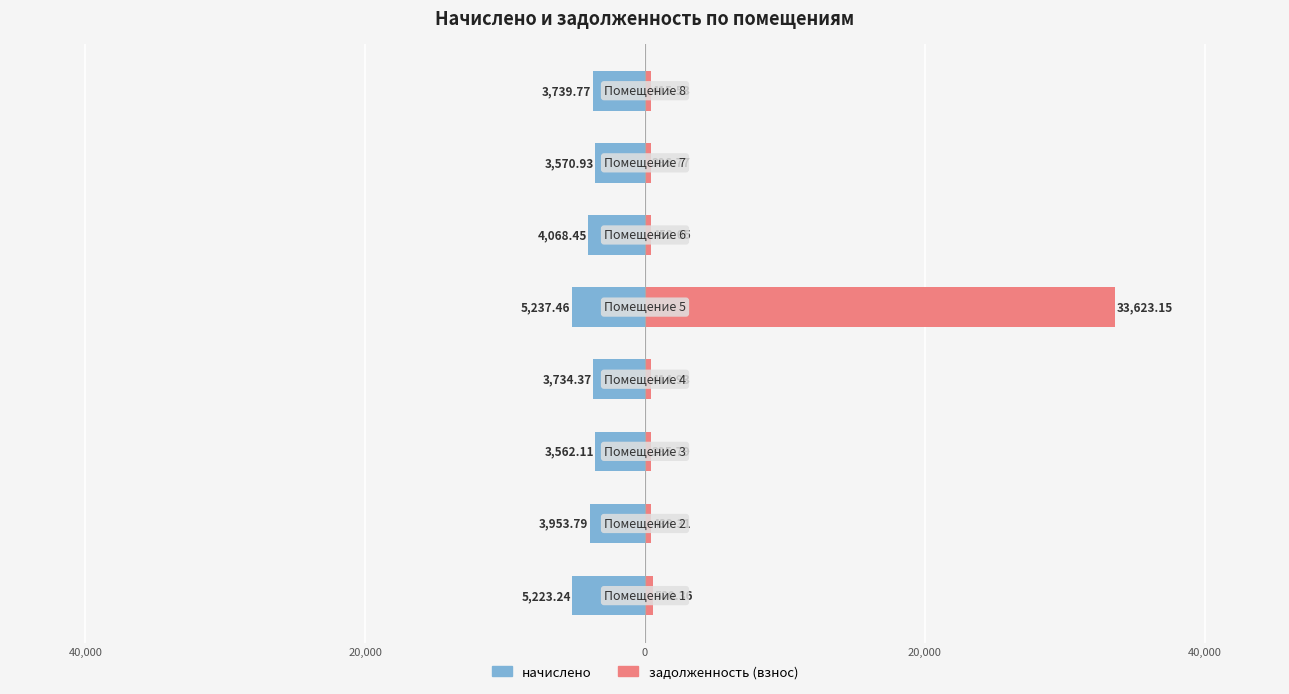

Rank the series at 0 from lowest to highest value.

начислено, задолженность (взнос)